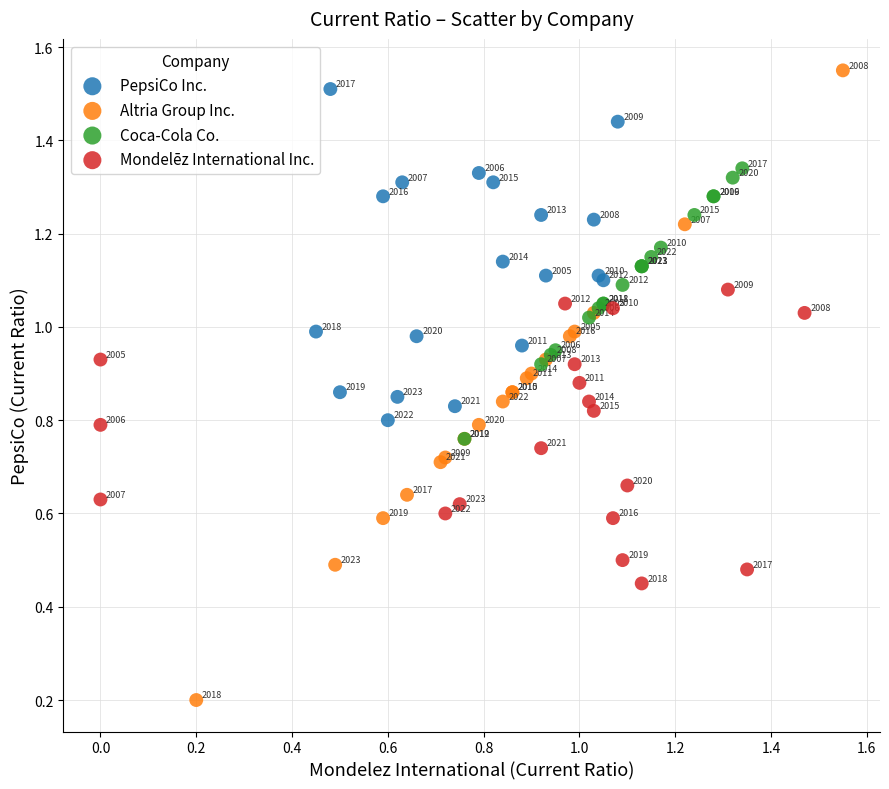

Which series has the largest Y range (max minus min)?

Altria Group Inc.